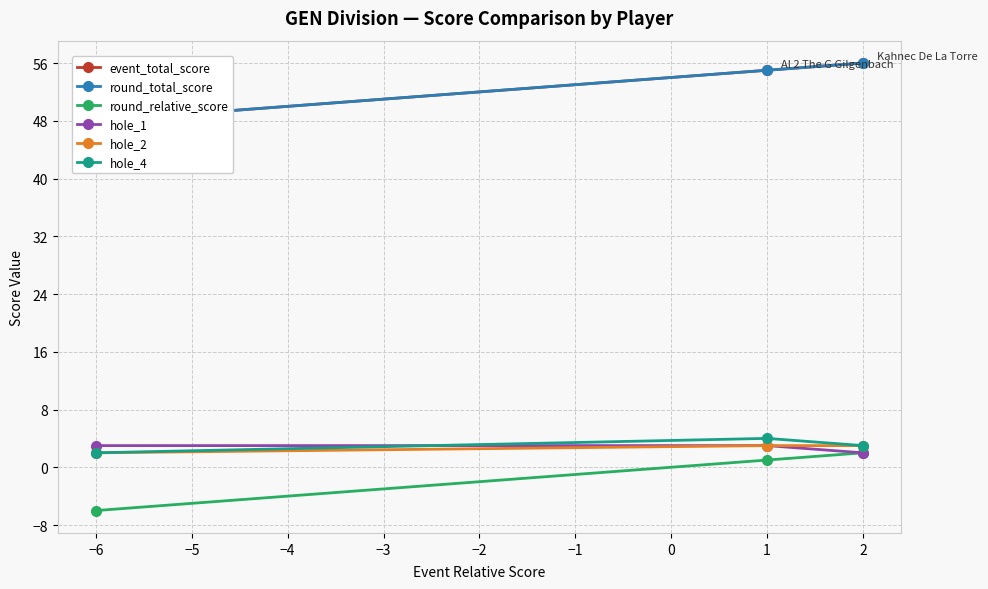

The hole_1 series shows 3 at −6. True or false?

True